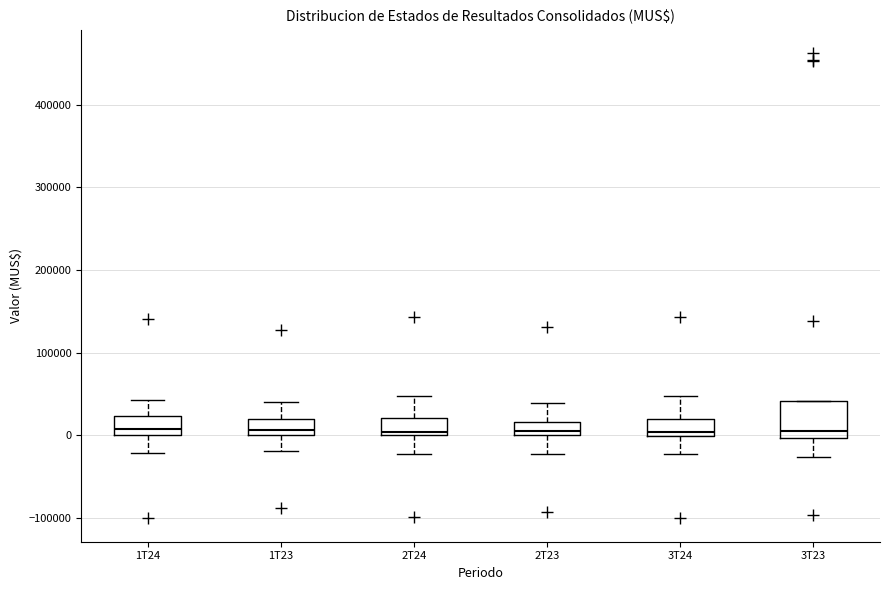

Reading left to right, transcribe this box plot: for each box, give where its median line is, the range the box spans, and where its two whiskers end, as read against the y-axis. The values are not printed on the chart, so give them approximately, as read against the axis.

1T24: median 10000, box 0 to 20000, whiskers -20000 to 40000
1T23: median 10000, box 0 to 20000, whiskers -20000 to 40000
2T24: median 0 (just above the box's lower edge), box 0 to 20000, whiskers -20000 to 50000
2T23: median 0 (just above the box's lower edge), box 0 to 20000, whiskers -20000 to 40000
3T24: median 0 (just above the box's lower edge), box 0 to 20000, whiskers -20000 to 50000
3T23: median 10000, box 0 to 40000, whiskers -30000 to 40000